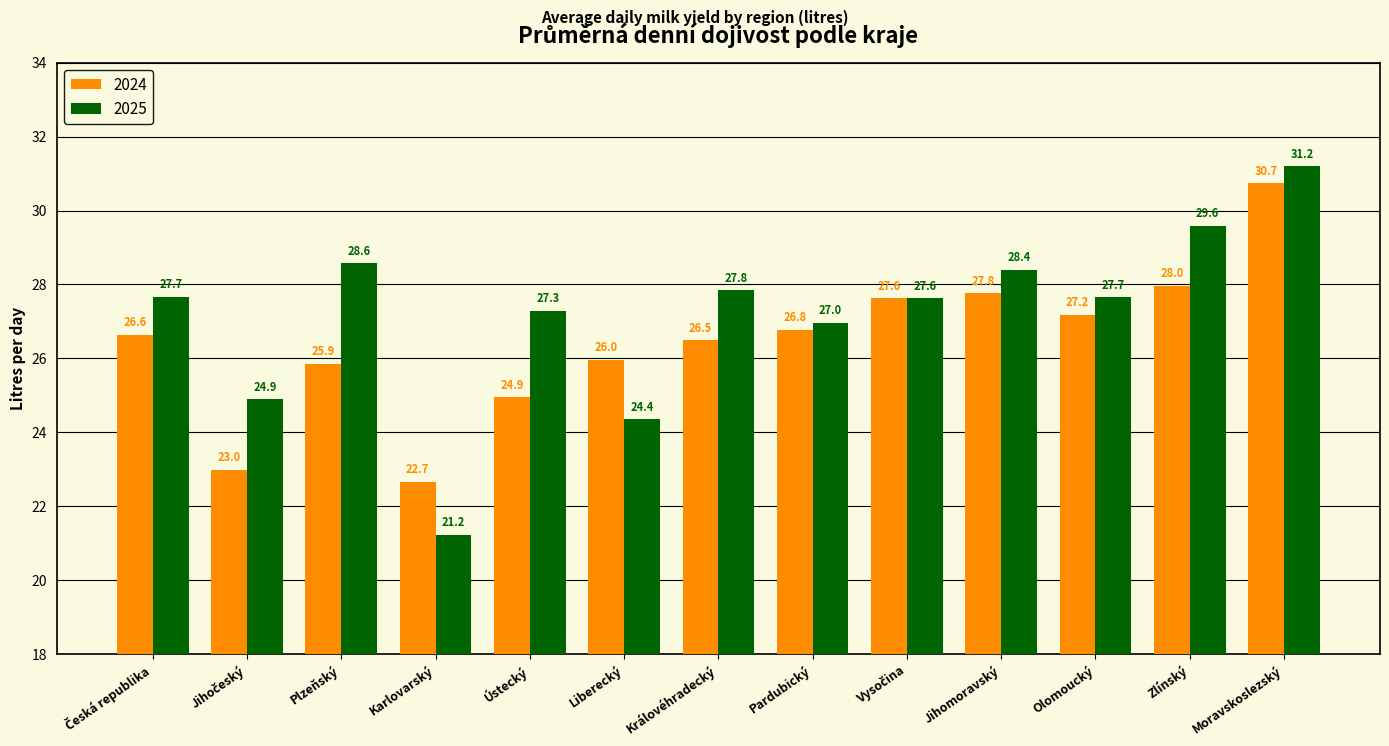

Reading left to right, transcribe all the data shown in this chart.

2024: 26.6	23.0	25.9	22.7	24.9	26.0	26.5	26.8	27.6	27.8	27.2	28.0	30.7
2025: 27.7	24.9	28.6	21.2	27.3	24.4	27.8	27.0	27.6	28.4	27.7	29.6	31.2